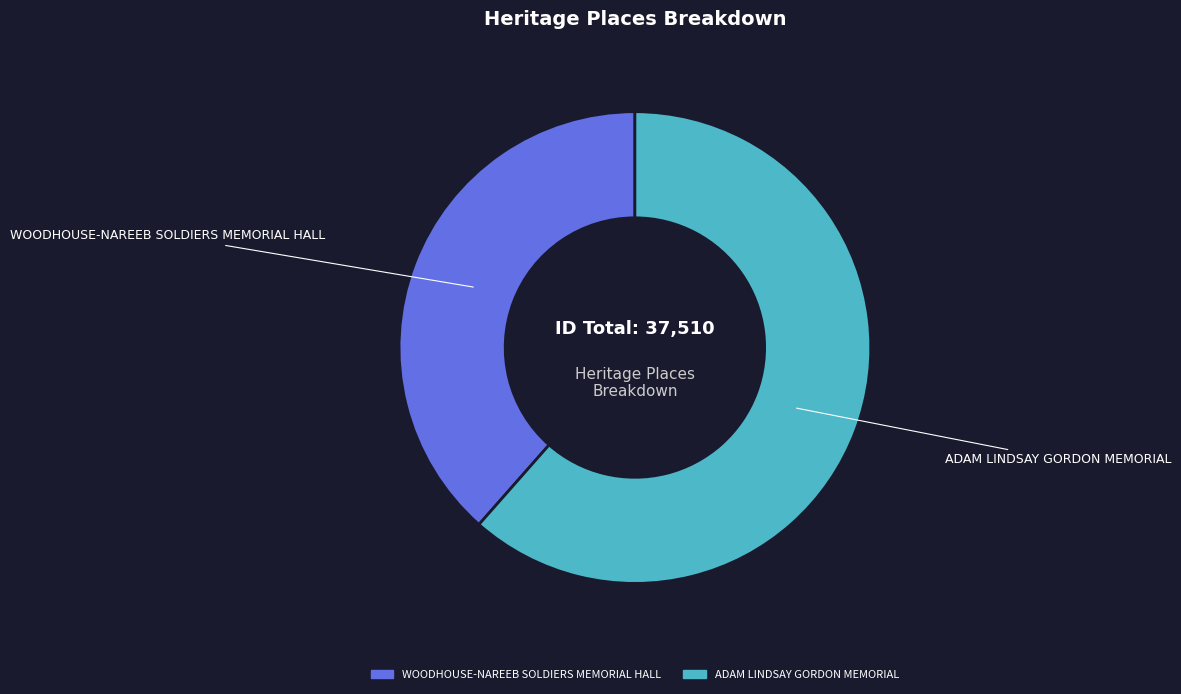

Which slice is the largest?

ADAM LINDSAY GORDON MEMORIAL